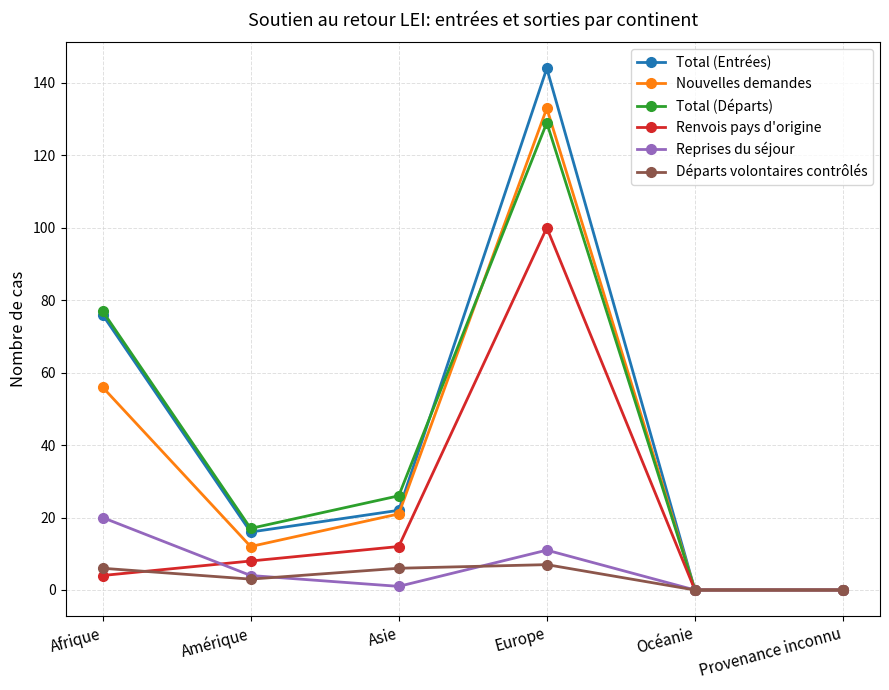

At which category does Nouvelles demandes reach its first local peak?

Europe